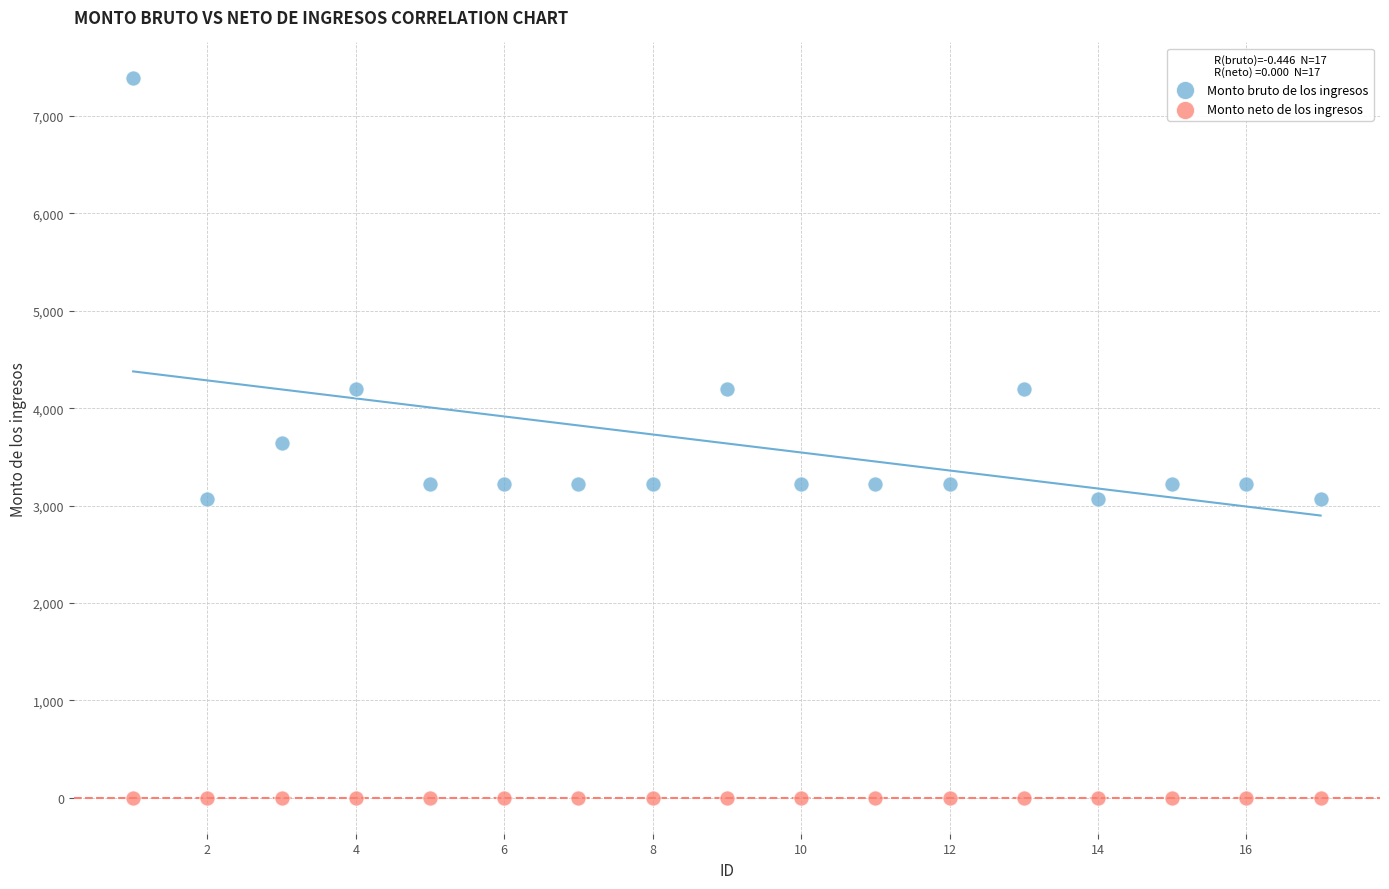

Which series contains the lowest Y value?

Monto neto de los ingresos